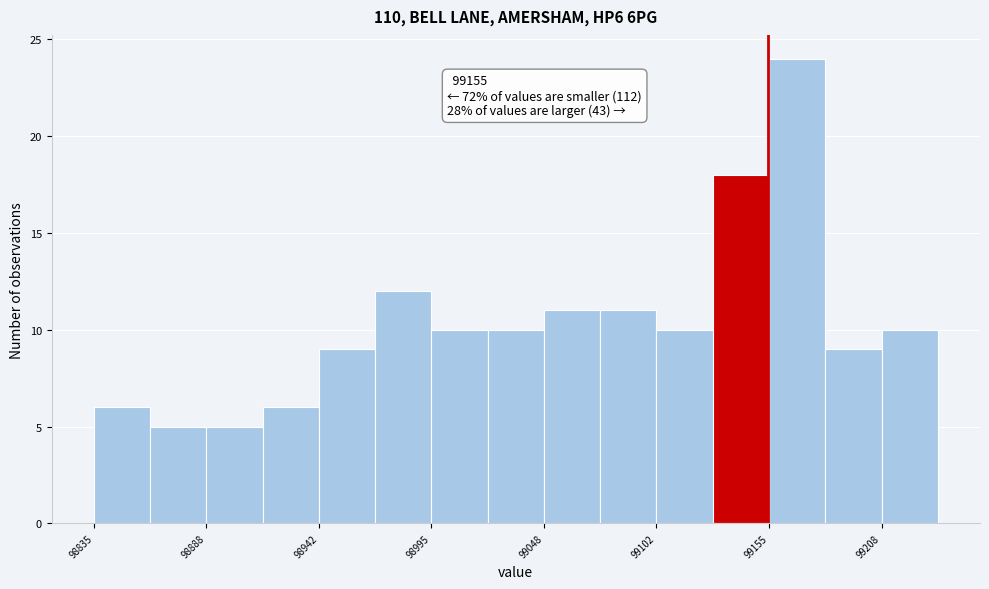

Around what value on the x-axis is the tallest bar? Give the approximate position of its centre, as read against the axis.

99170